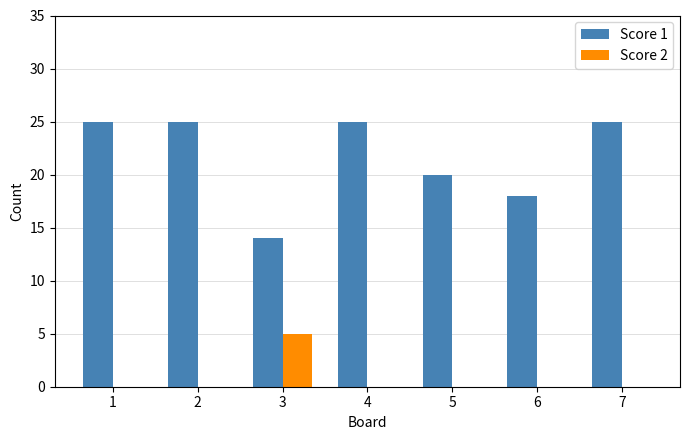

What is the highest value of the Score 1 series?

25